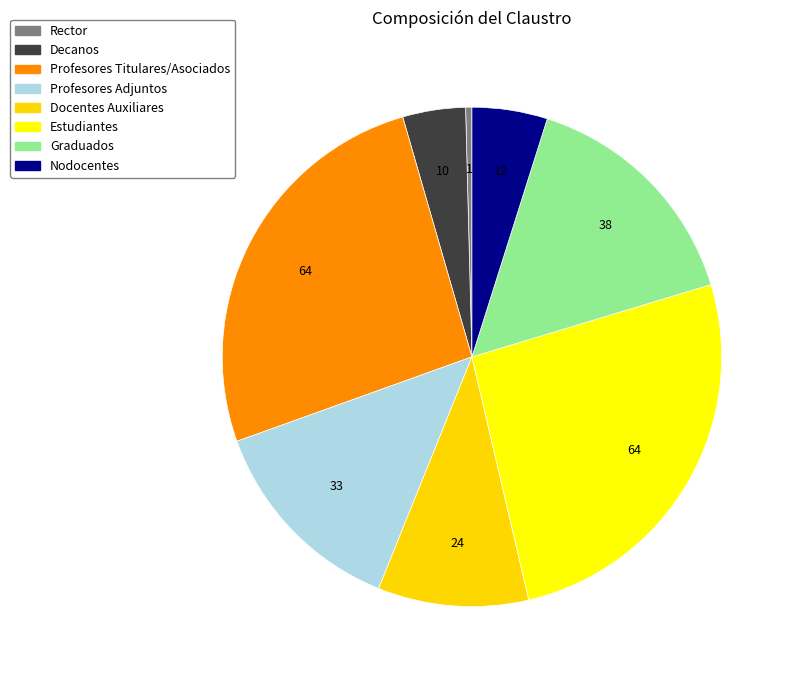

How many segments does this pie chart have?

8